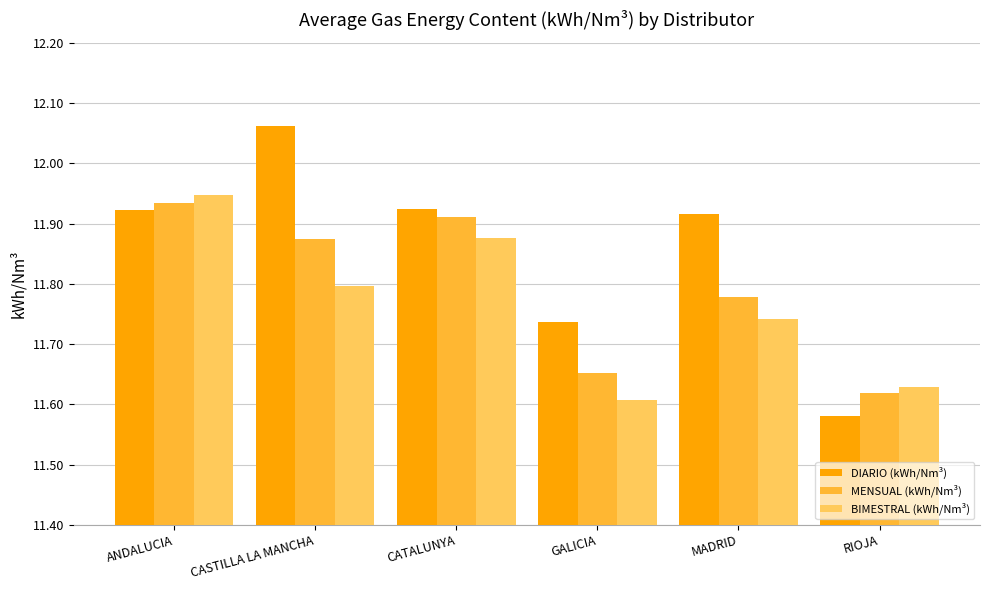

Count the DIARIO (kWh/Nm³) values in the range 11 to 12.

5